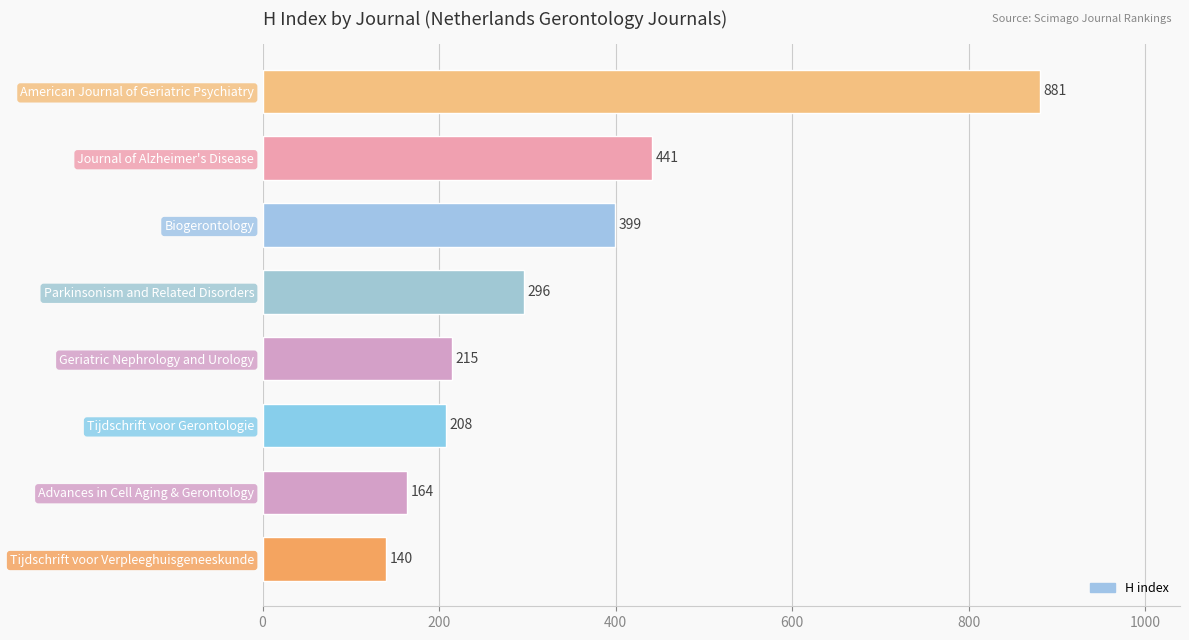

What is the difference between the maximum and minimum values?

741